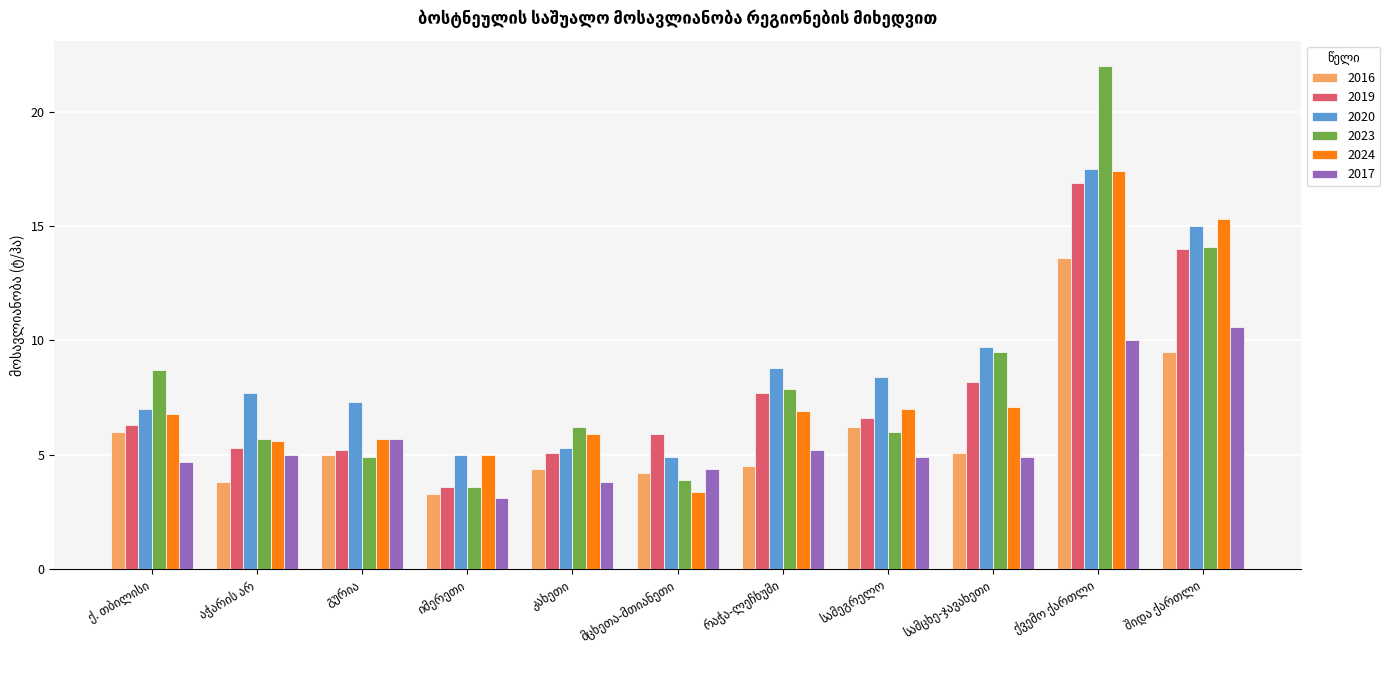

What is the minimum value for 2023?

3.6